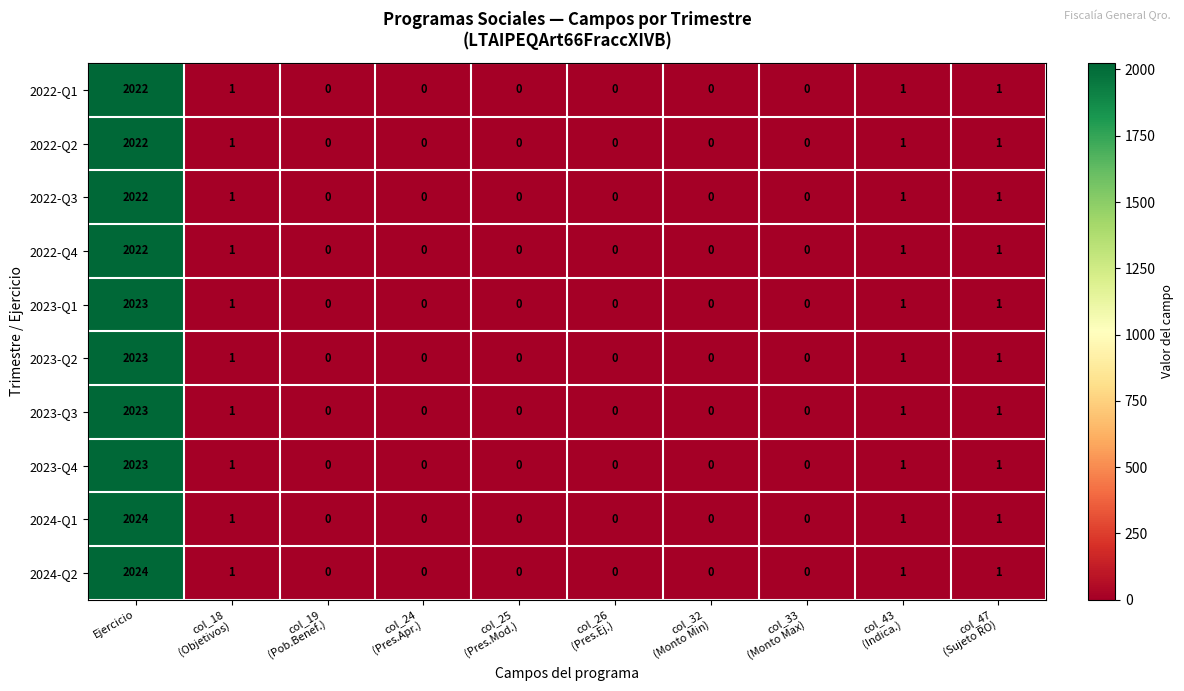

What is the sum of all 2024-Q2 values?

2027